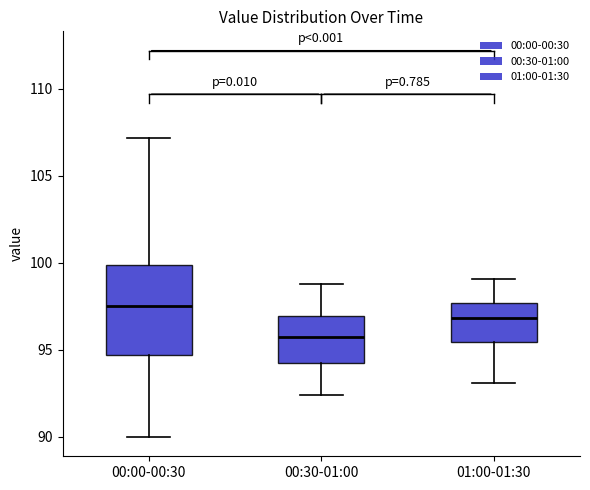

Comparing the boxes themselves (not the whiskers), which one is the tallest?

00:00-00:30